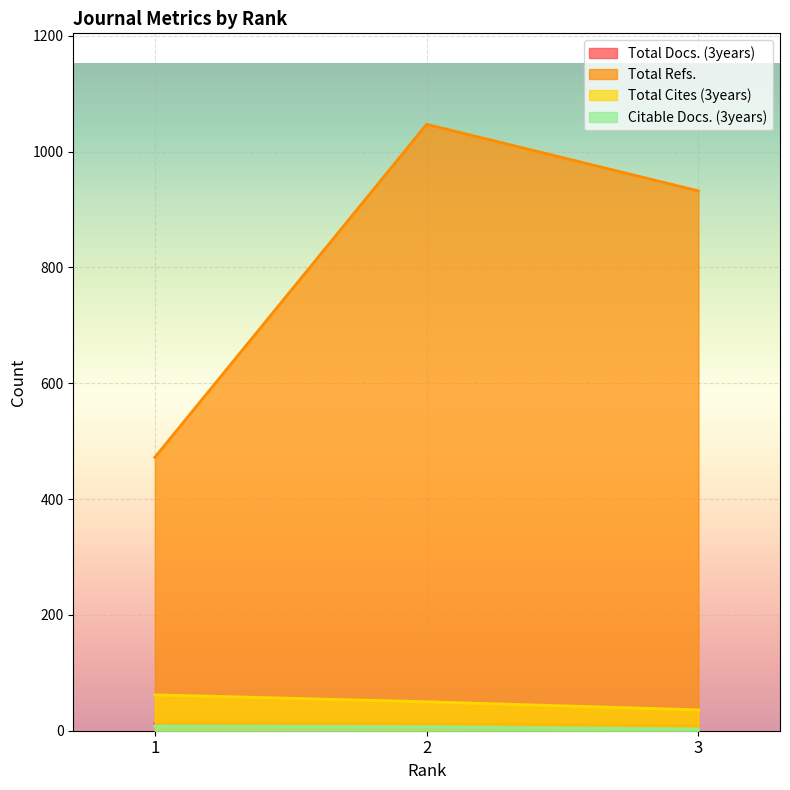

What are all the series names shown in the legend?

Total Docs. (3years), Total Refs., Total Cites (3years), Citable Docs. (3years)